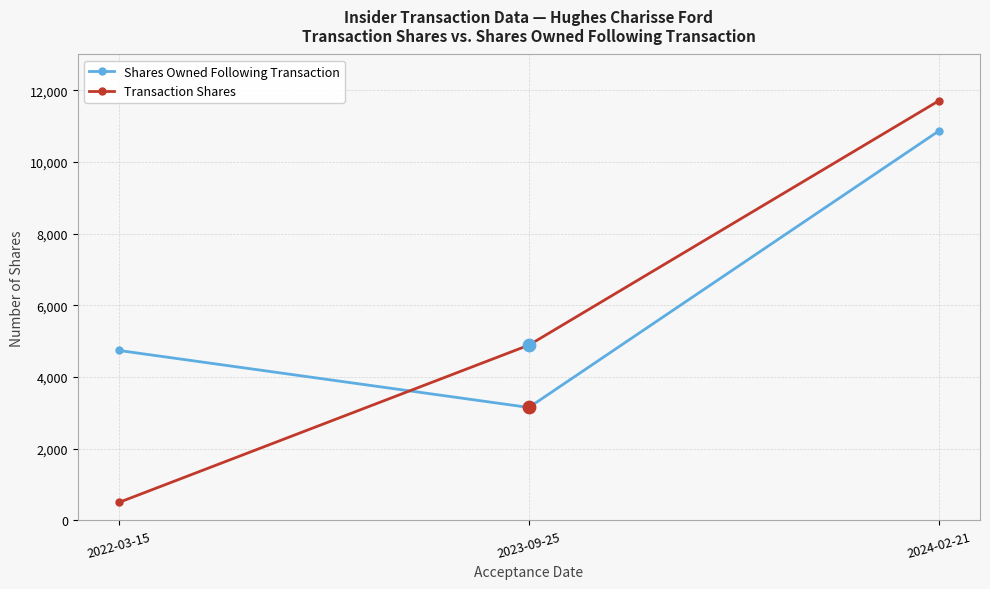

What is the difference between the highest and lowest values at 2022-03-15?

4242